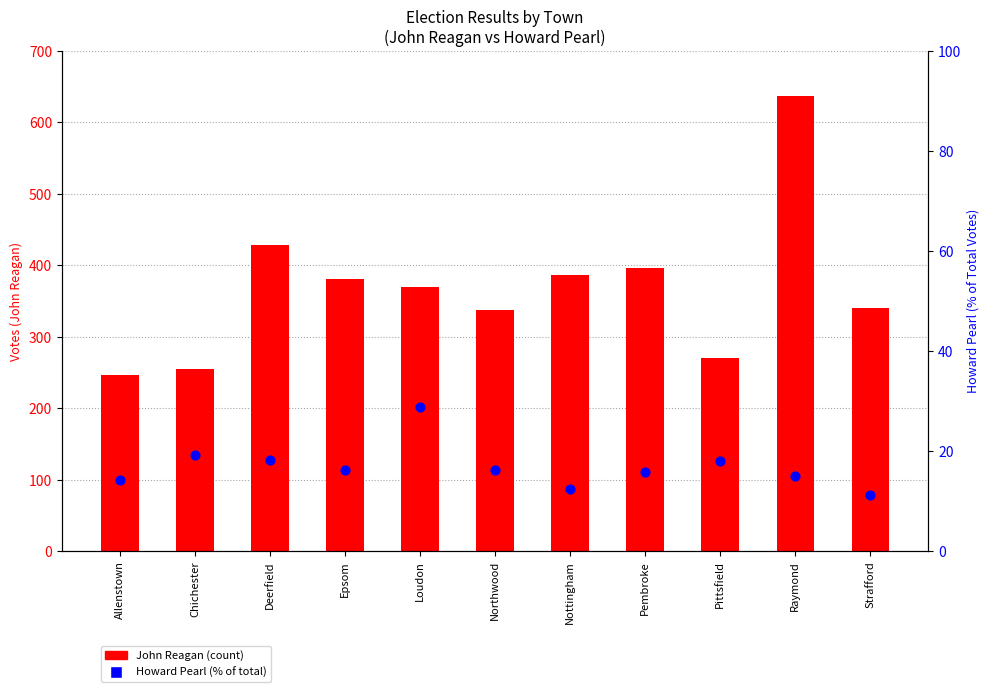

Which series has the largest total across all categories?

John Reagan (count)